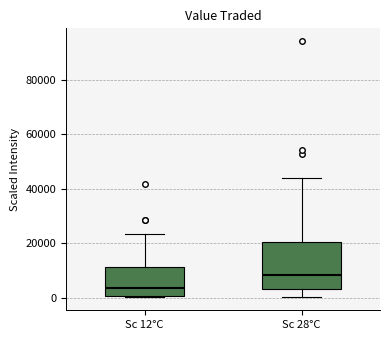

Comparing the boxes themselves (not the whiskers), which one is the tallest?

Sc 28°C